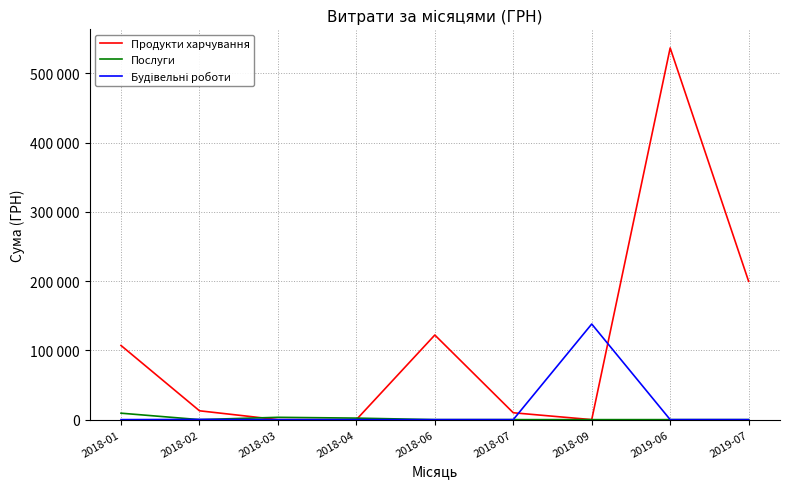

What is the greatest value displayed?

536593.7